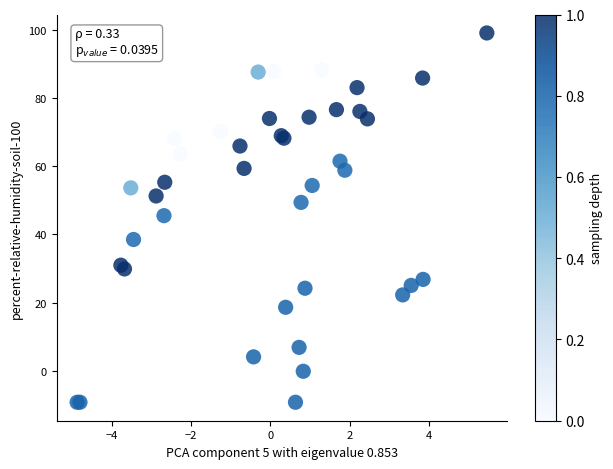

What Y value in the scatter plot is closest to 44?

45.5